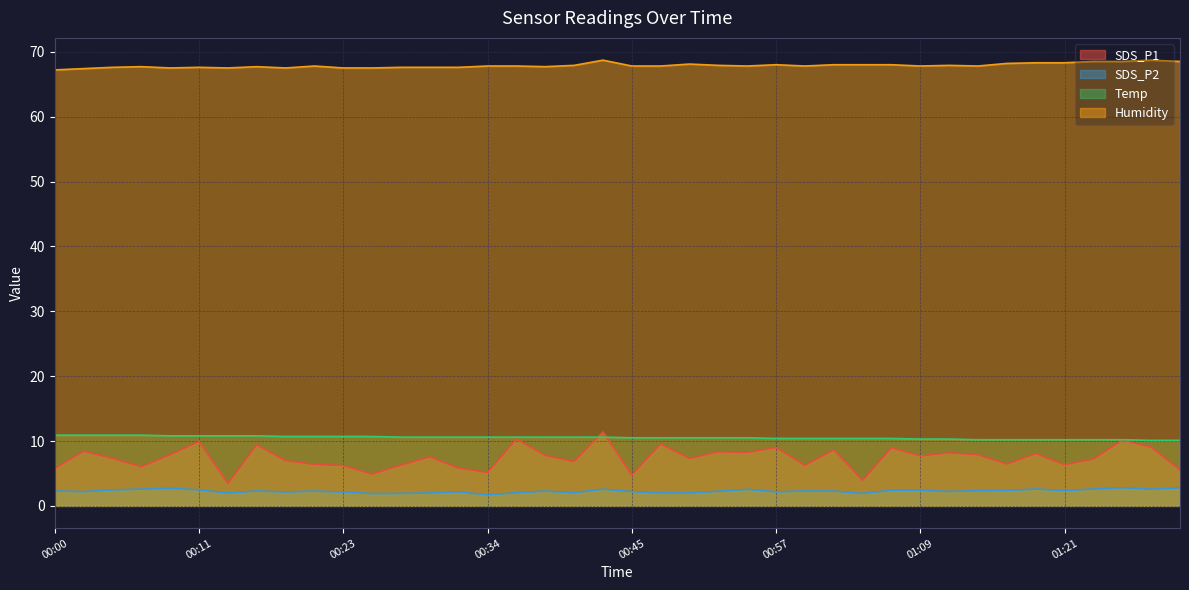

True or false: SDS_P1 and SDS_P2 intersect in this chart.

False